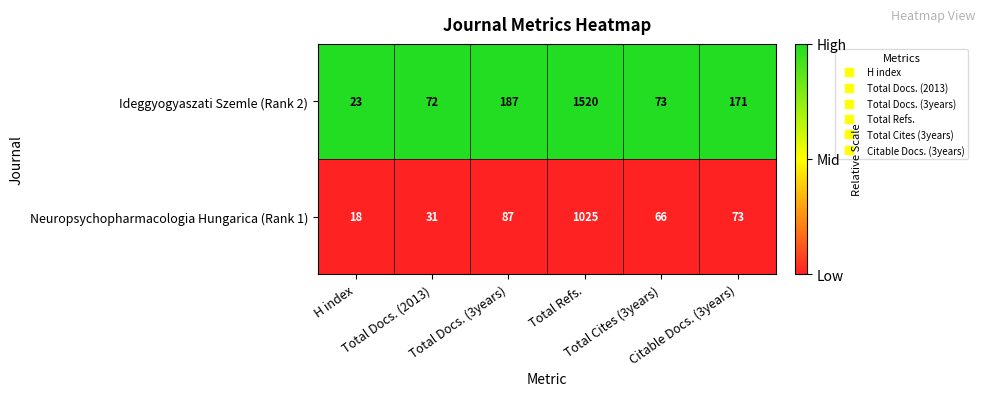

Which series has the largest range (max minus min)?

Ideggyogyaszati Szemle (Rank 2)